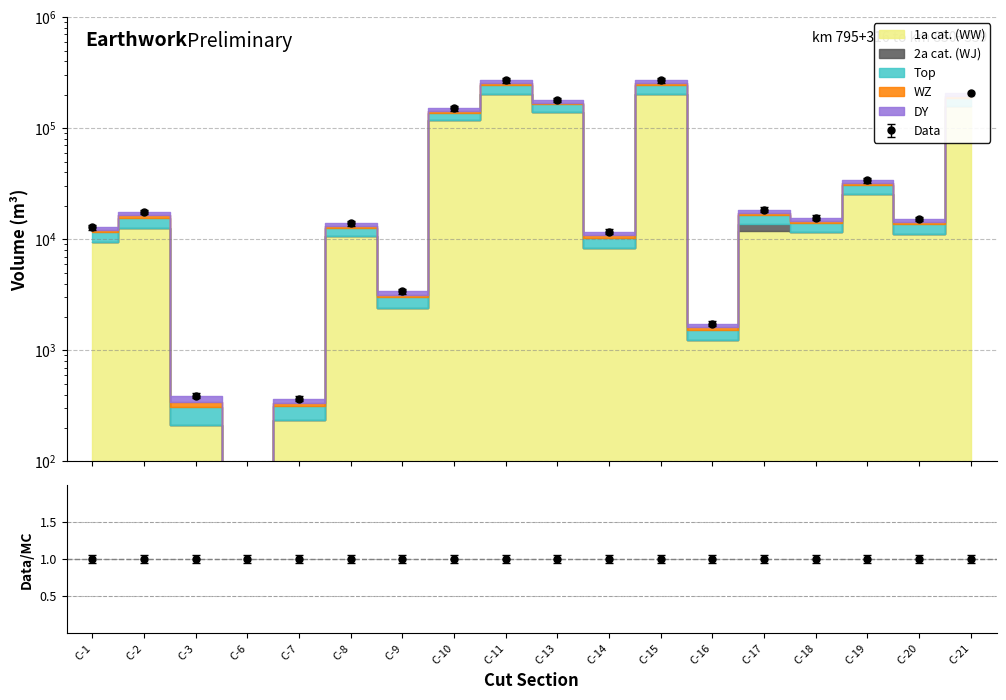

How many data points does each series have?

18